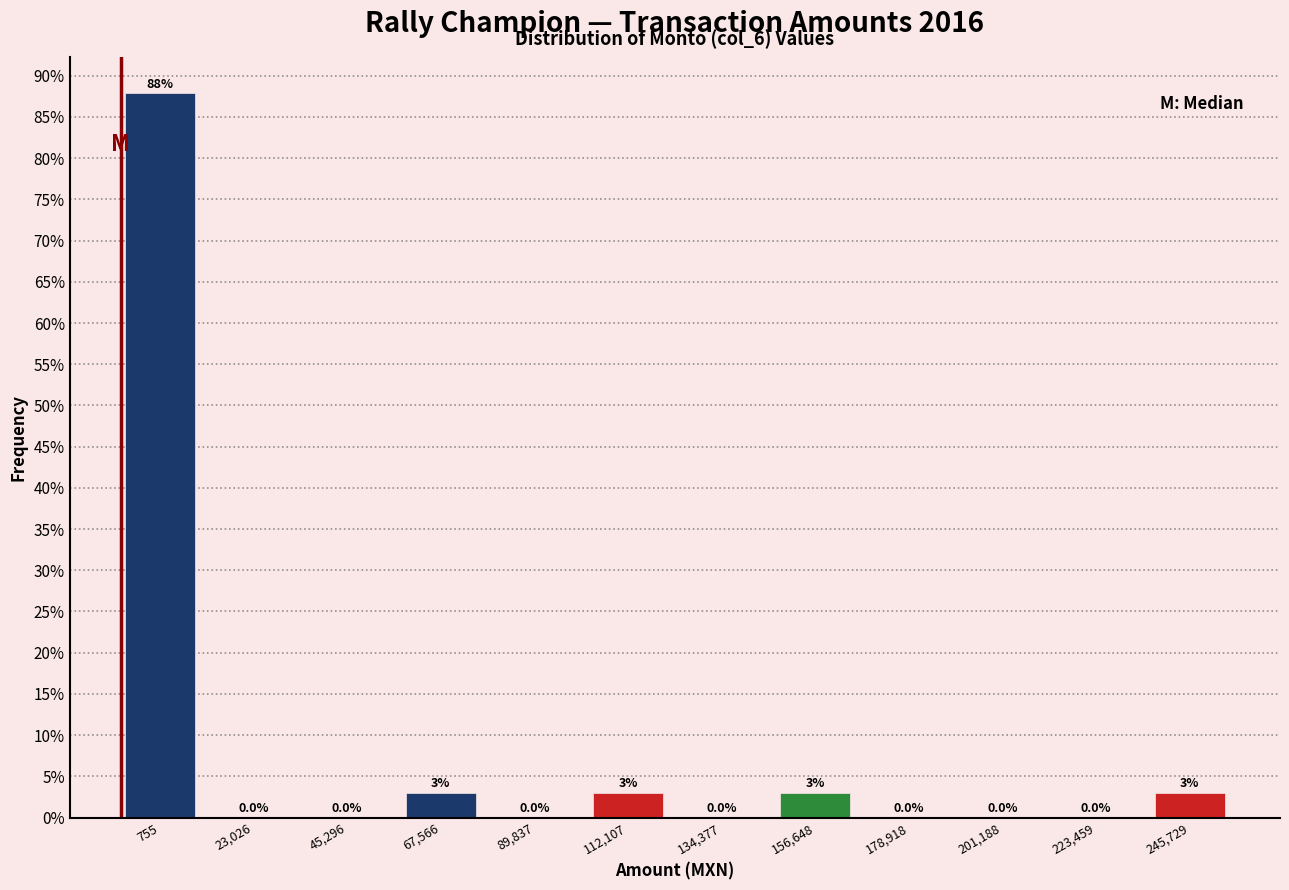

Reading left to right, what are all the values shown in this chart?

755=87.9	23,026=0.0	45,296=0.0	67,566=3.0	89,837=0.0	112,107=3.0	134,377=0.0	156,648=3.0	178,918=0.0	201,188=0.0	223,459=0.0	245,729=3.0